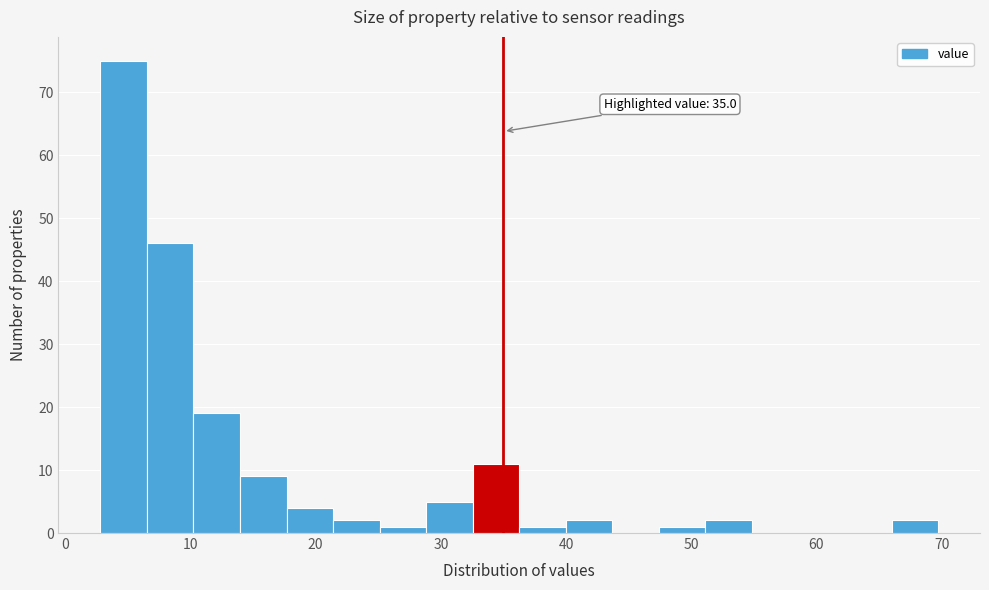

Read against the x-axis, roughly where is the centre of the tallest bar?

5